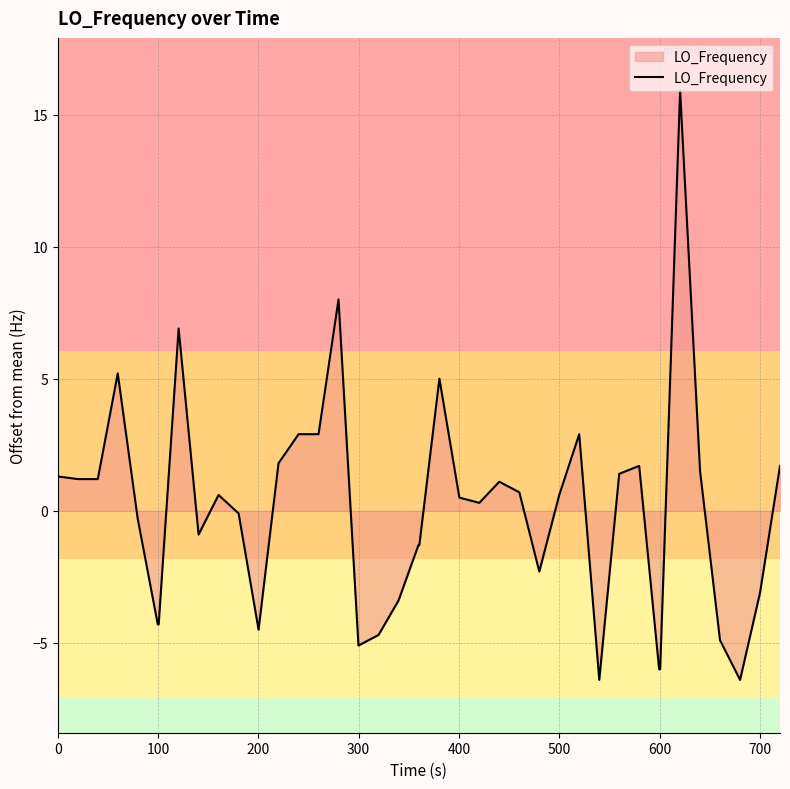

What is the greatest value displayed?

15.9